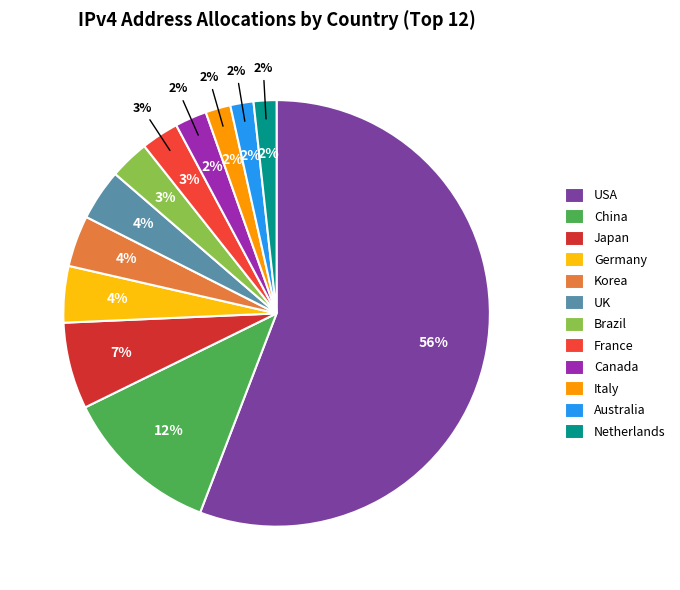

Does United States of America account for over 50% of the chart?

Yes